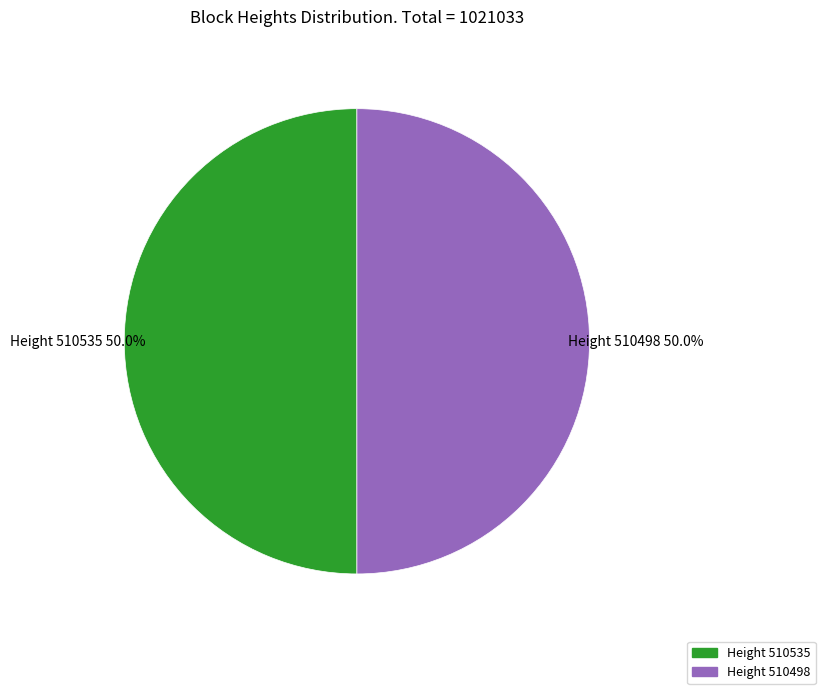

Is the sum of Height 510498 and Height 510535 greater than half?

Yes